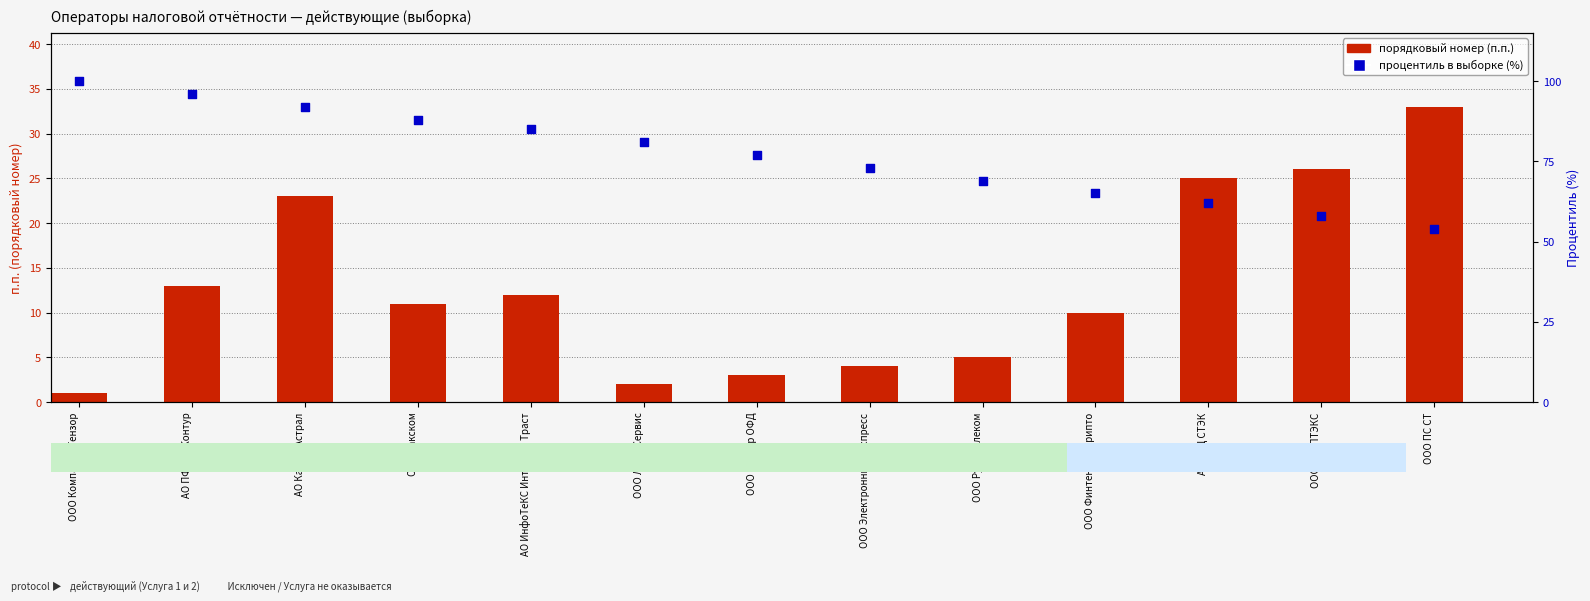

Is the value of процентиль (%) at АО ПФ СКБКонтур greater than the value of порядковый номер (п.п.) at АО ПФ СКБКонтур?

Yes